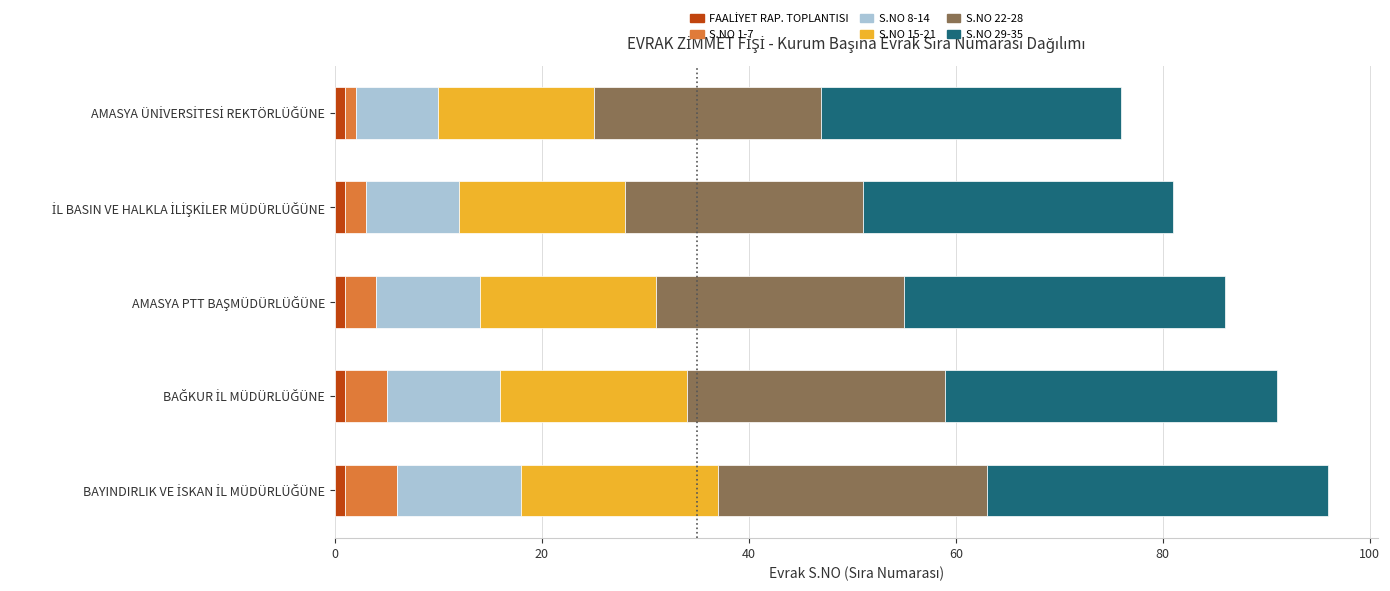

How many categories are shown in the chart?

5